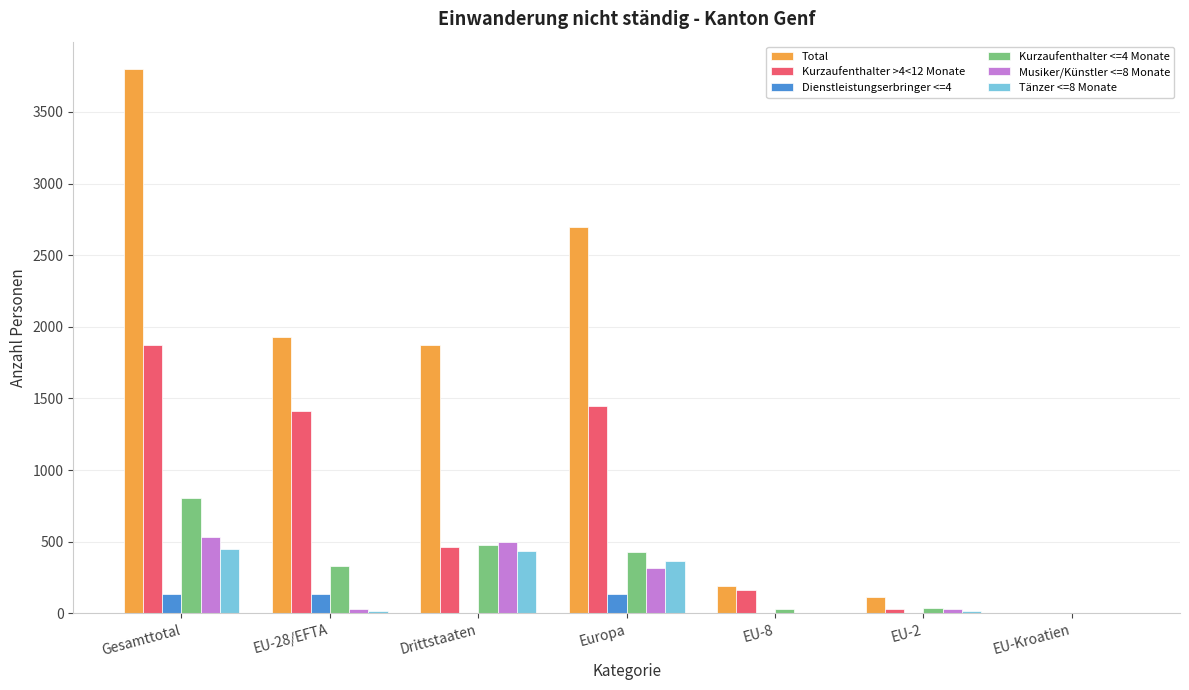

Count the number of categories in the chart.

7